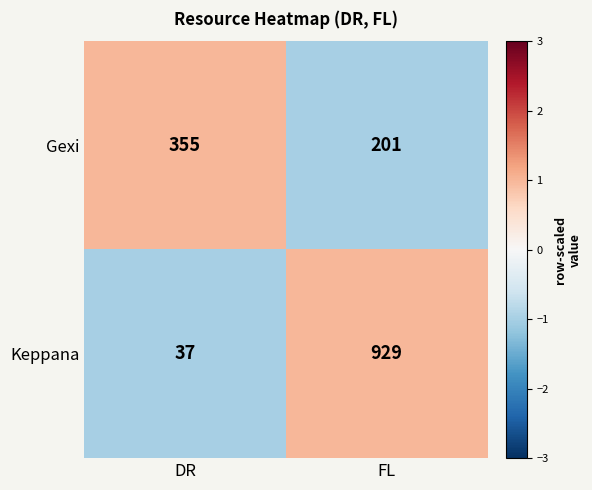

How many distinct data groups are displayed?

2